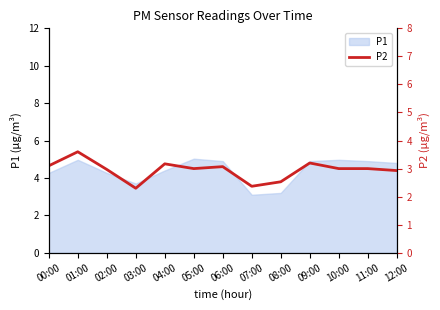

Reading left to right, transcribe all the data shown in this chart.

3.1	3.6	3.0	2.3	3.2	3.0	3.1	2.4	2.5	3.2	3.0	3.0	2.9